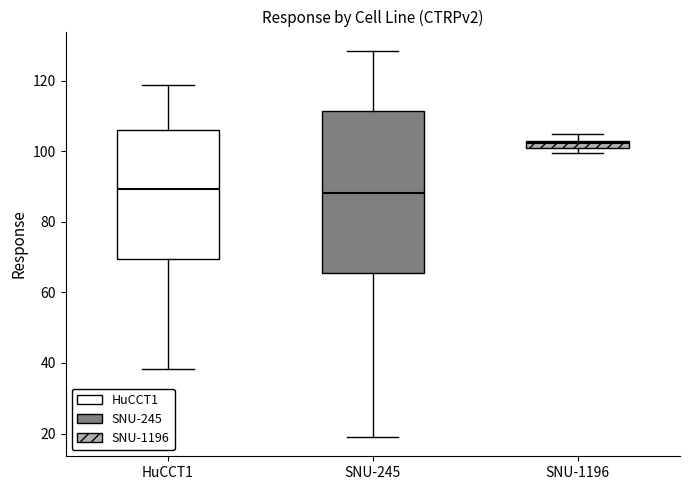

Comparing the boxes themselves (not the whiskers), which one is the tallest?

SNU-245